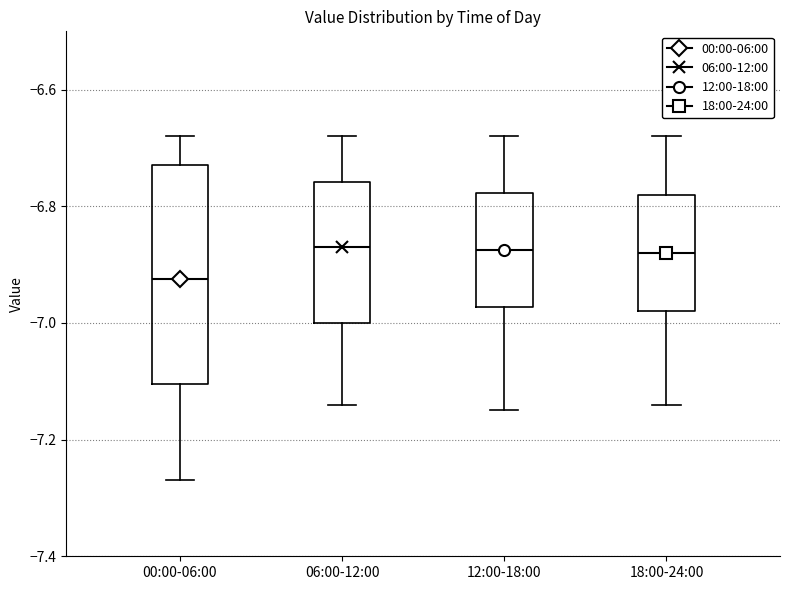

Reading left to right, read every box against the y-axis: the position of its median line, the range the box covers, and the ends of its whiskers. The values are not printed on the chart, so give them approximately, as read against the axis.

00:00-06:00: median -6.92, box -7.10 to -6.72, whiskers -7.26 to -6.68
06:00-12:00: median -6.86, box -7.00 to -6.76, whiskers -7.14 to -6.68
12:00-18:00: median -6.88, box -6.98 to -6.78, whiskers -7.14 to -6.68
18:00-24:00: median -6.88, box -6.98 to -6.78, whiskers -7.14 to -6.68